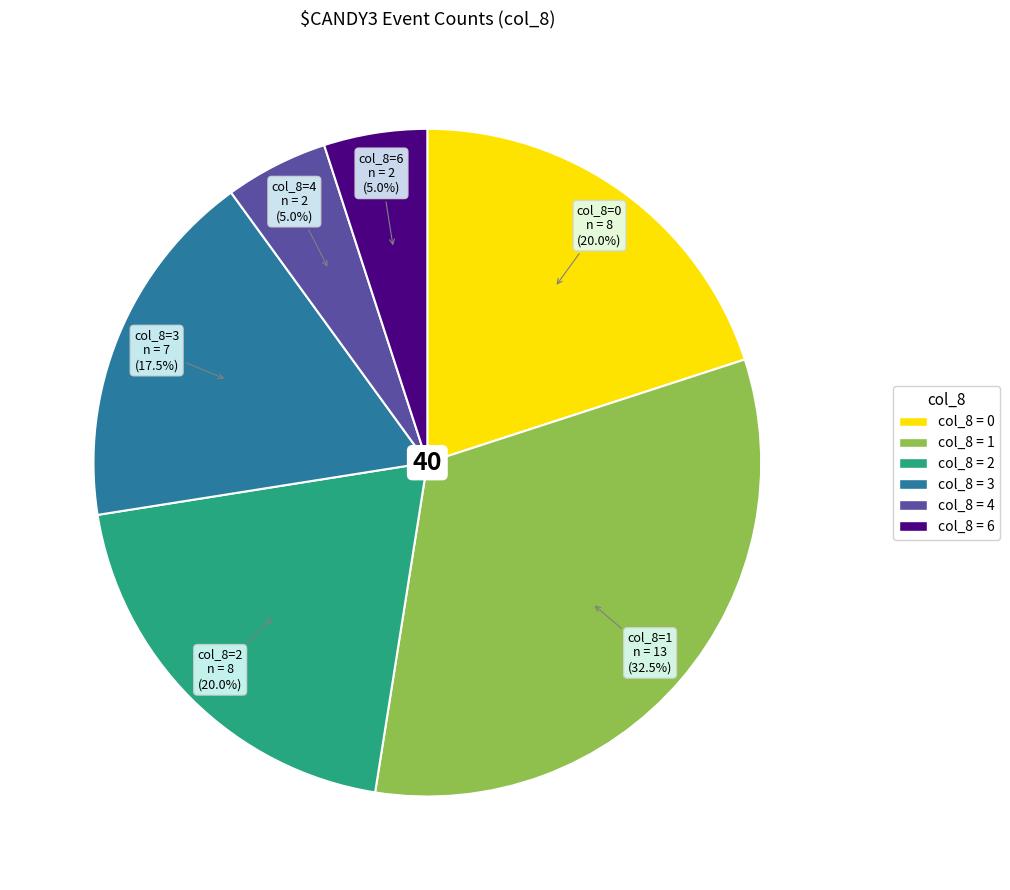

Does col_8=4 account for over 50% of the chart?

No